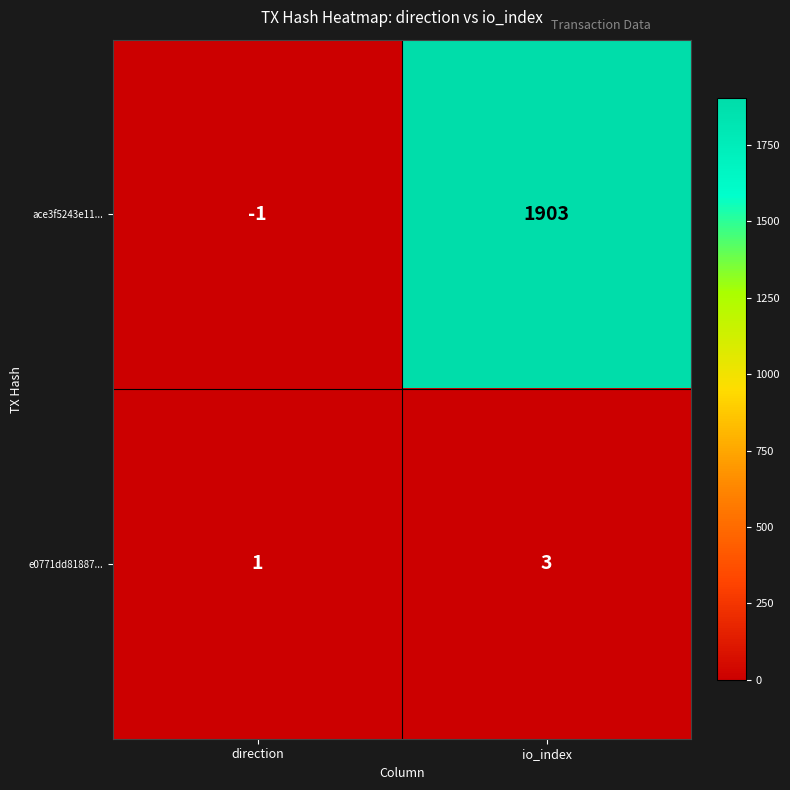

Reading left to right, extract all data points from this chart.

ace3f5243e11...: -1	1903
e0771dd81887...: 1	3